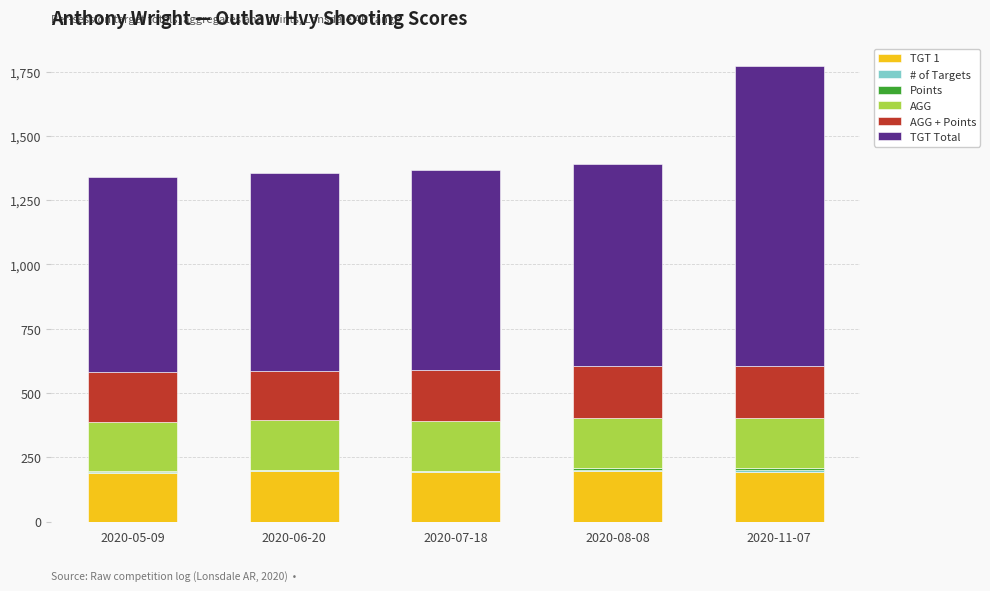

At which category is the sum across all series the highest?

2020-11-07